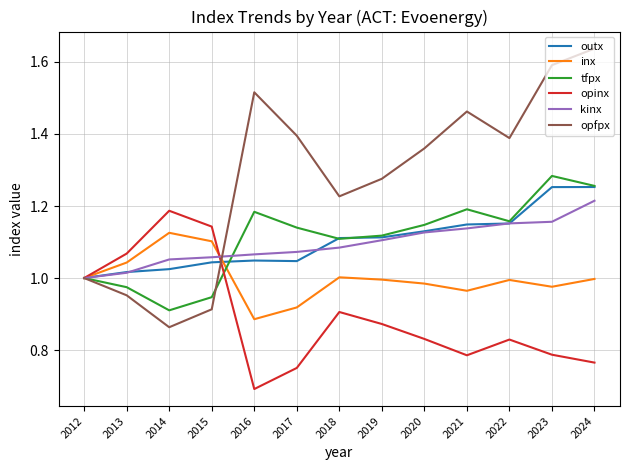

The kinx series shows 1.1 at 2019. True or false?

True